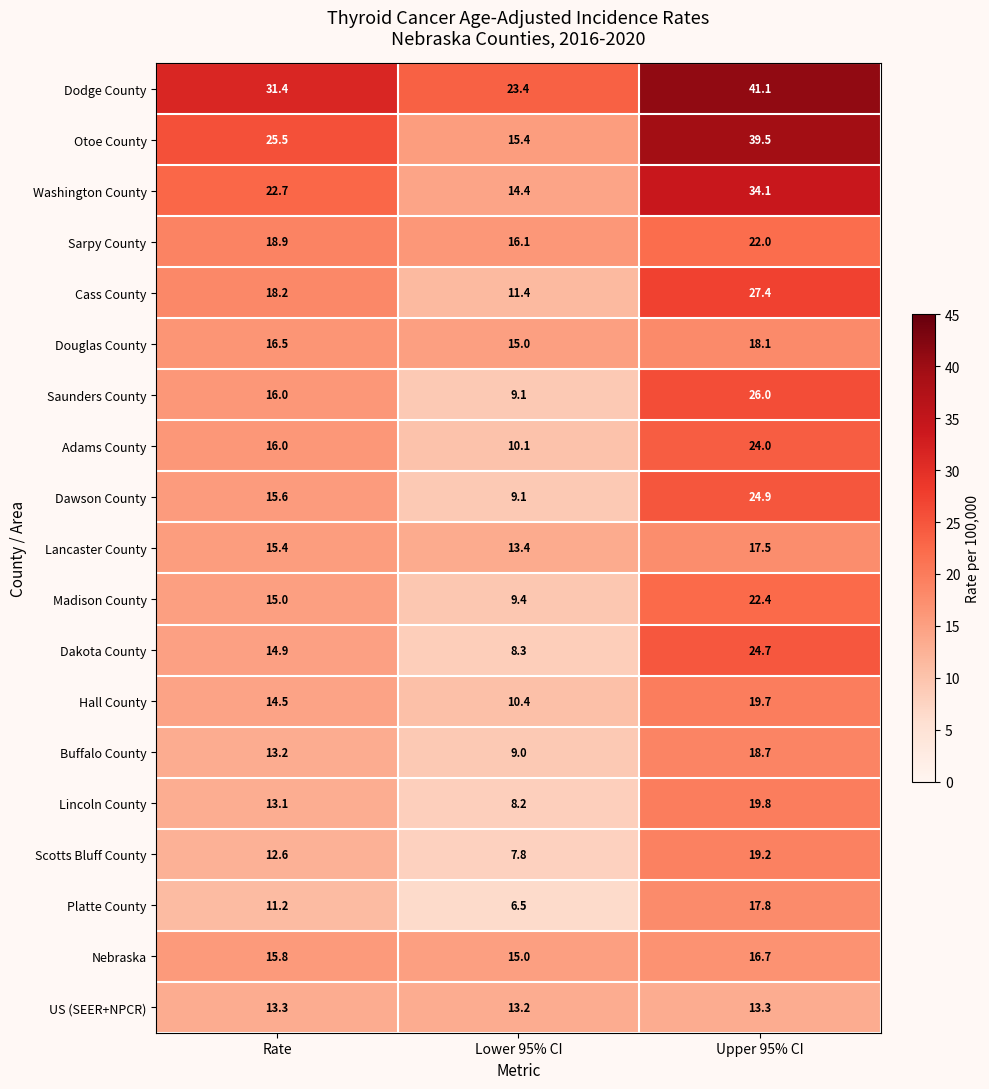

Is it true that Sarpy County equals 27.1 at Lower 95% CI?

False